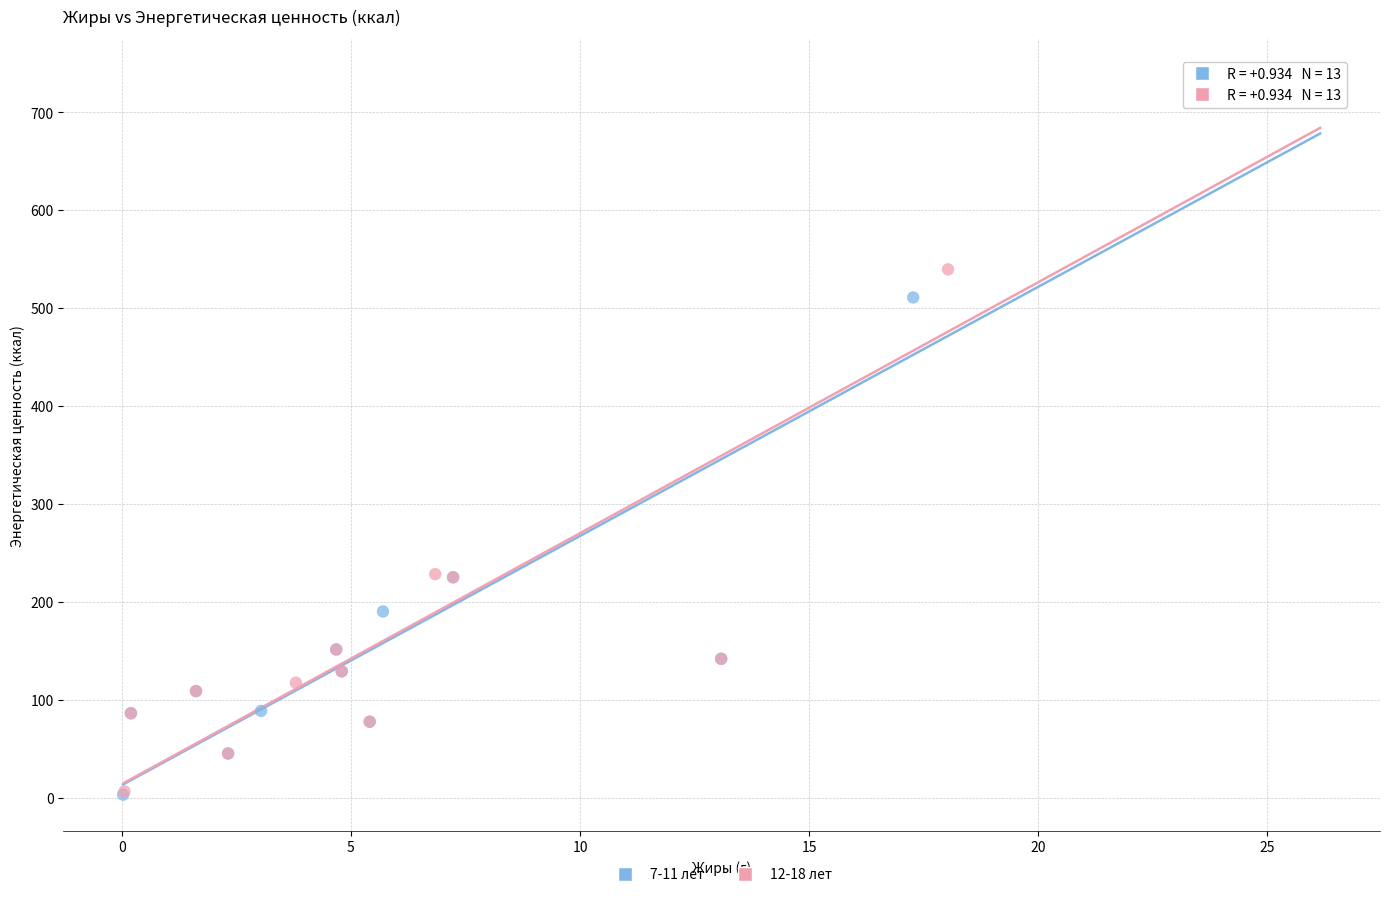

Which series has the largest Y range (max minus min)?

7-11 лет